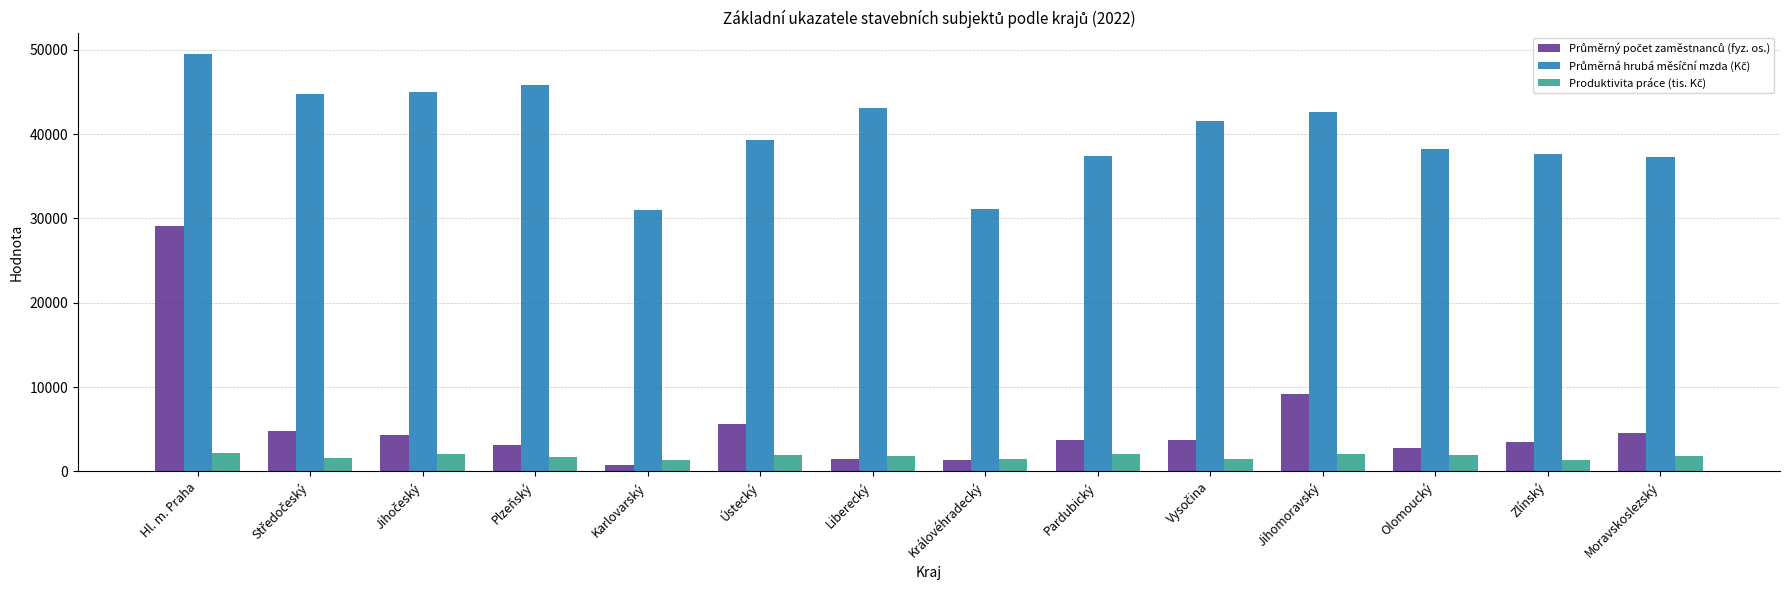

What is the spread (max minus min) of values at Jihomoravský?

40493.3